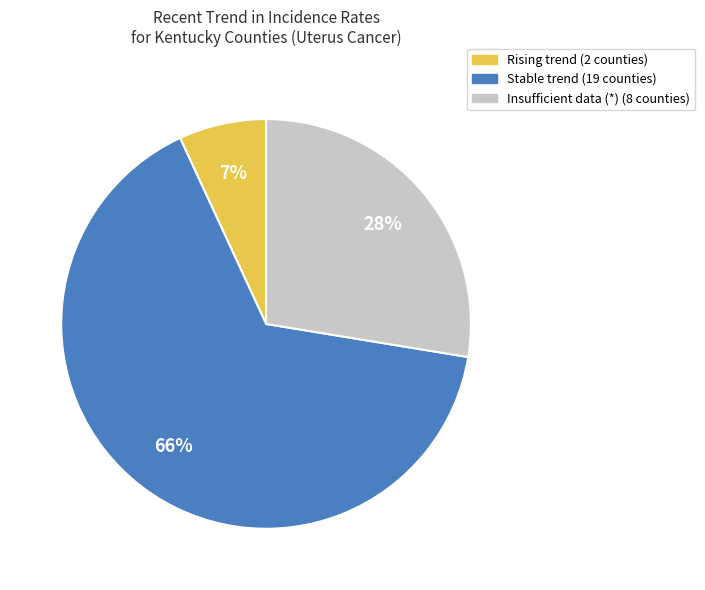

Is there a majority slice in this chart?

Yes